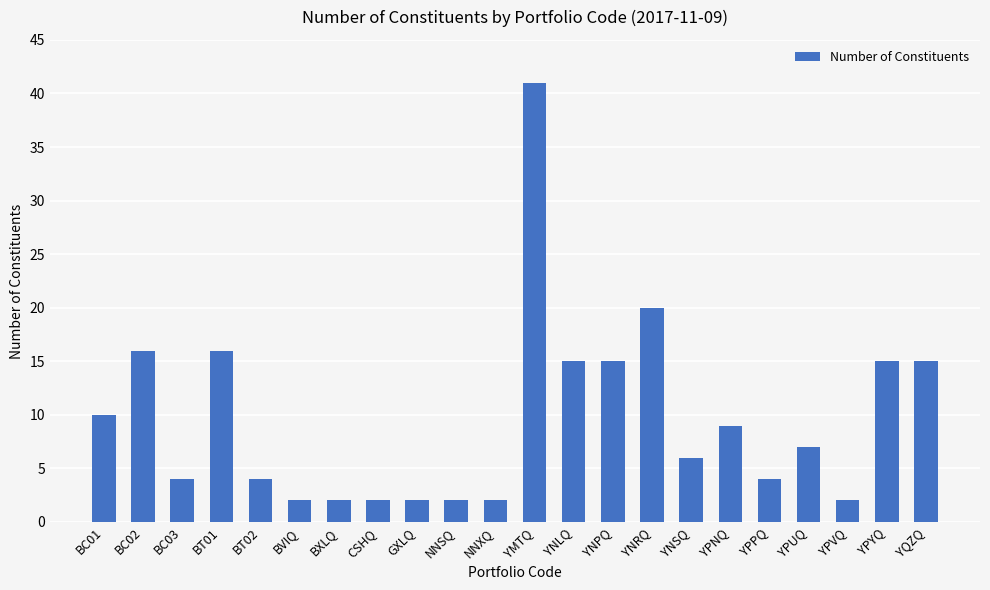

The chart shows a value of 22 at YNPQ. True or false?

False